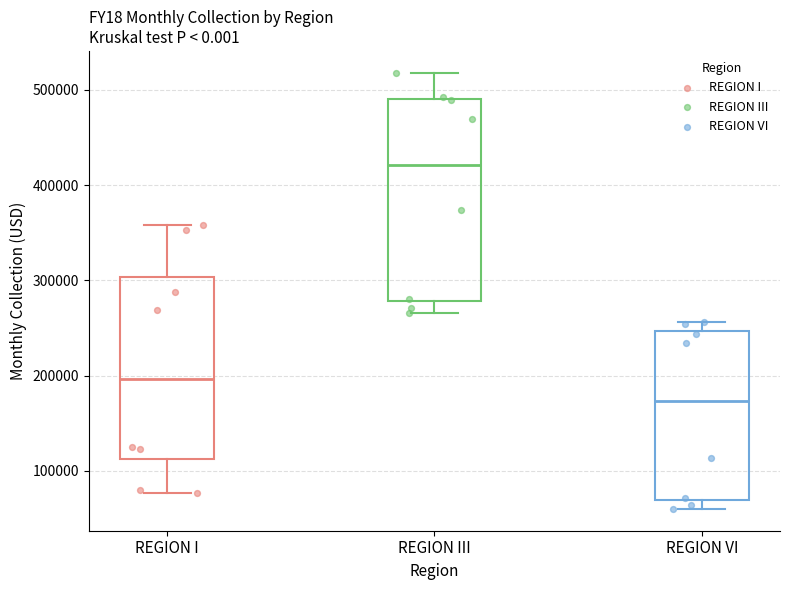

Reading left to right, transcribe this box plot: for each box, give where its median line is, the range the box spans, and where its two whiskers end, as read against the y-axis. The values are not printed on the chart, so give them approximately, as read against the axis.

REGION I: median 200000, box 110000 to 300000, whiskers 80000 to 360000
REGION III: median 420000, box 280000 to 490000, whiskers 270000 to 520000
REGION VI: median 170000, box 70000 to 250000, whiskers 60000 to 260000